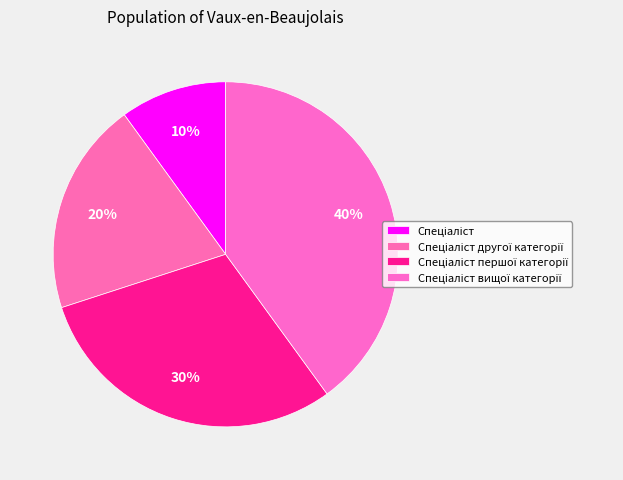

How many segments does this pie chart have?

4